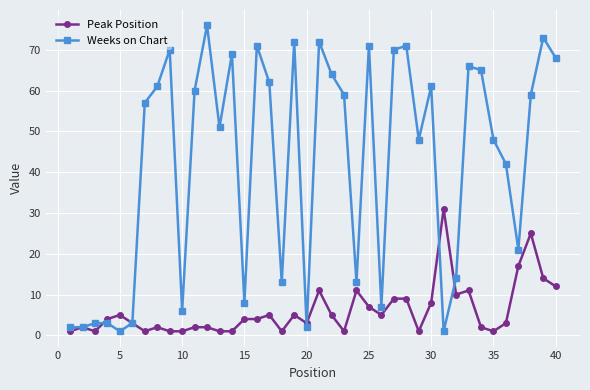

What is the greatest value displayed?

76